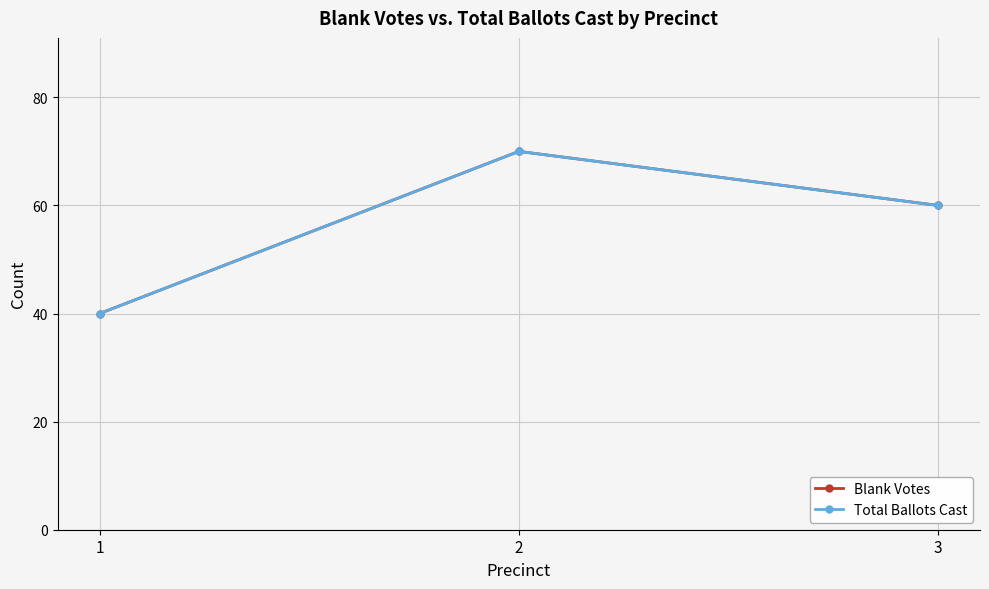

True or false: Total Ballots Cast has a value of 30 at 3.

False